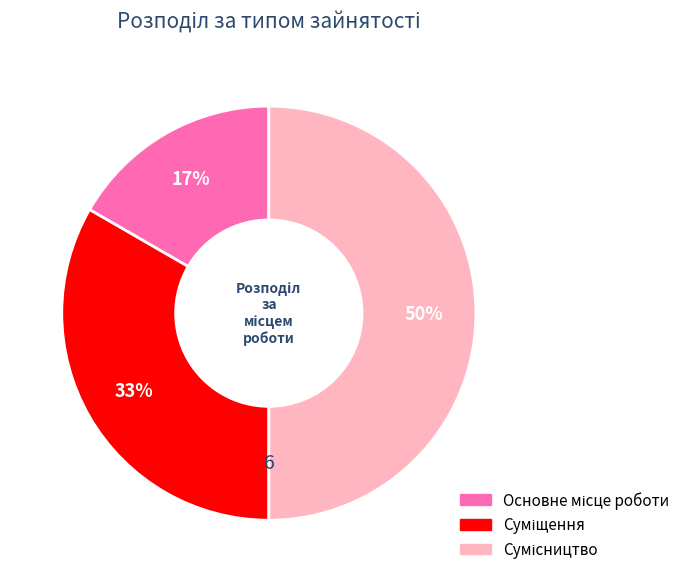

To the nearest percent, what is the average slice percentage?

33%